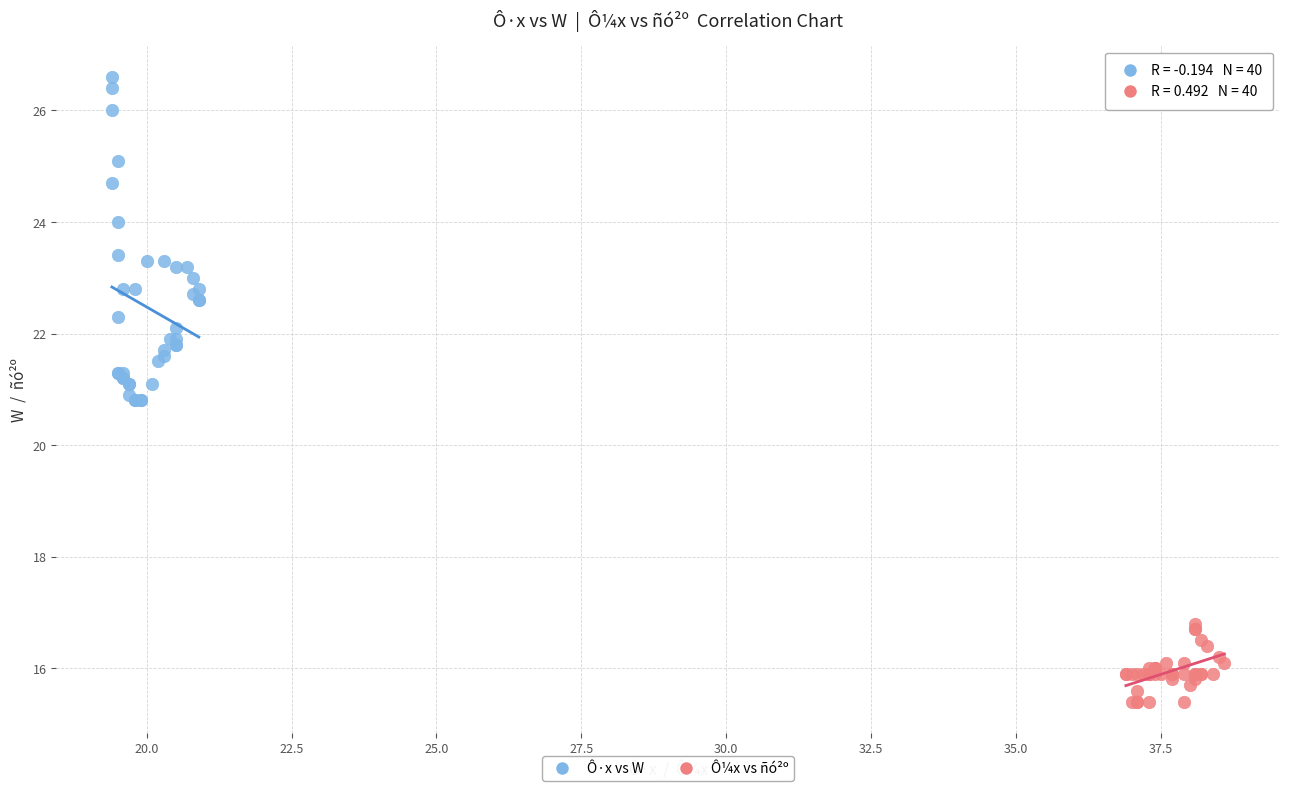

Which series has the widest spread of Y values?

Ô·x vs W